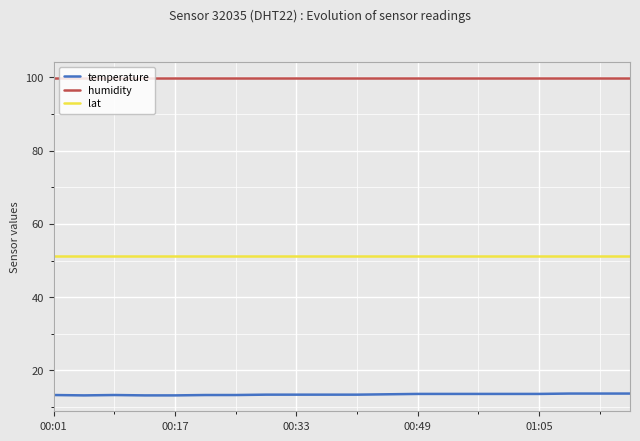

What is the sum of all temperature values?

269.0